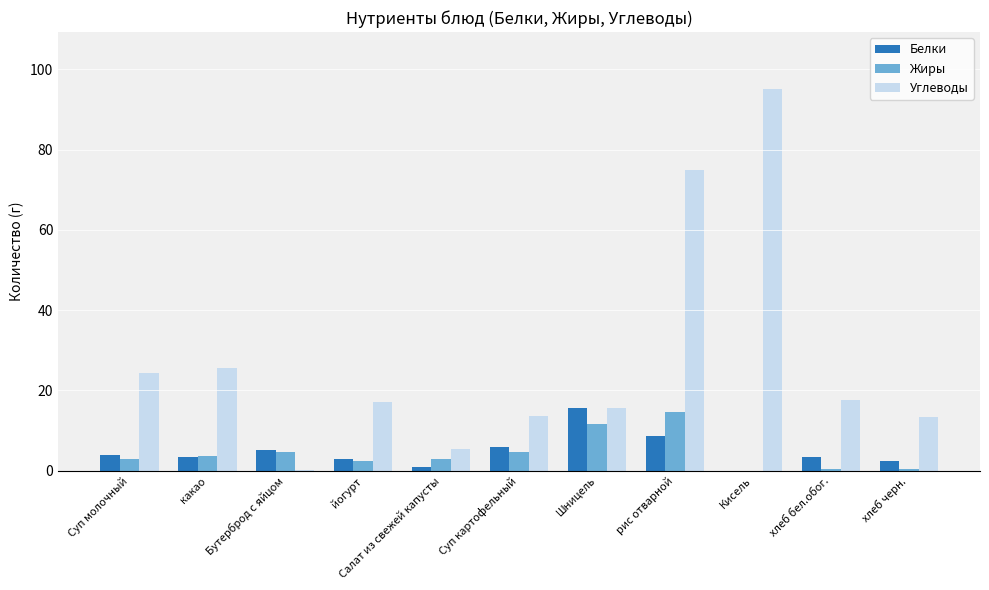

Is it true that Жиры equals 4.5 at Кисель?

False